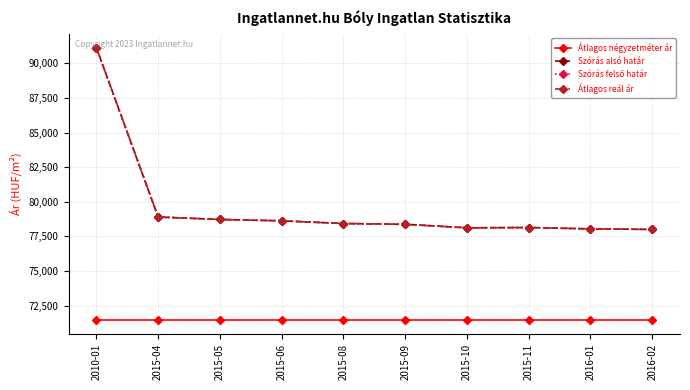

True or false: Átlagos reál ár and Szórás felső határ intersect in this chart.

False